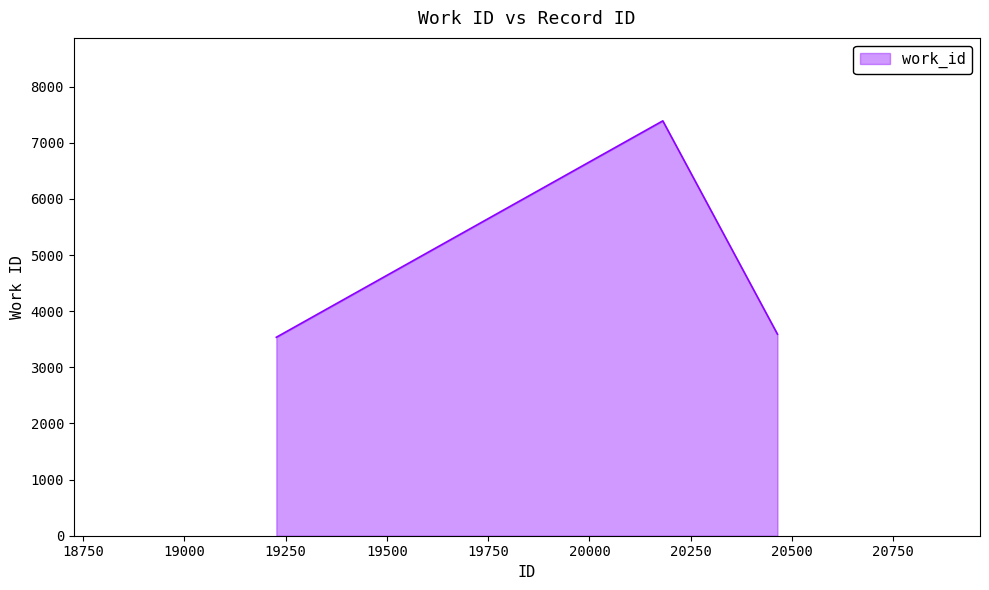

What is the average value?

4839